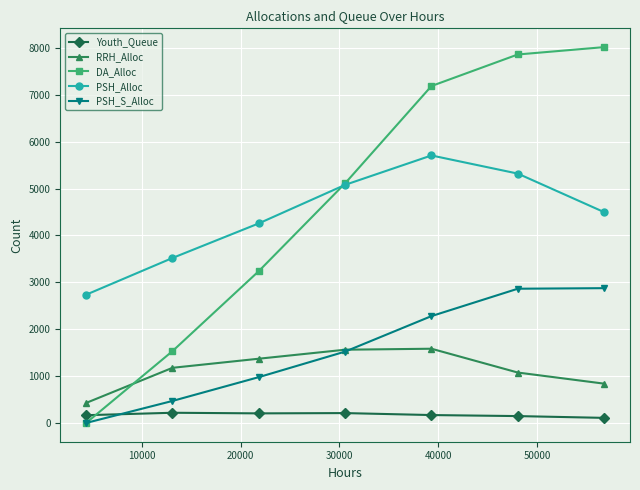

True or false: PSH_Alloc and RRH_Alloc cross at least once.

False